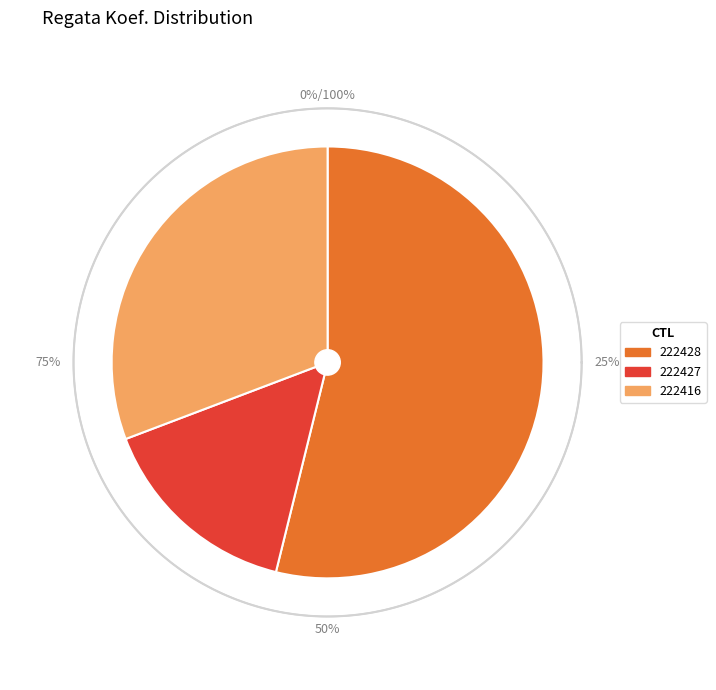

How many segments does this pie chart have?

3